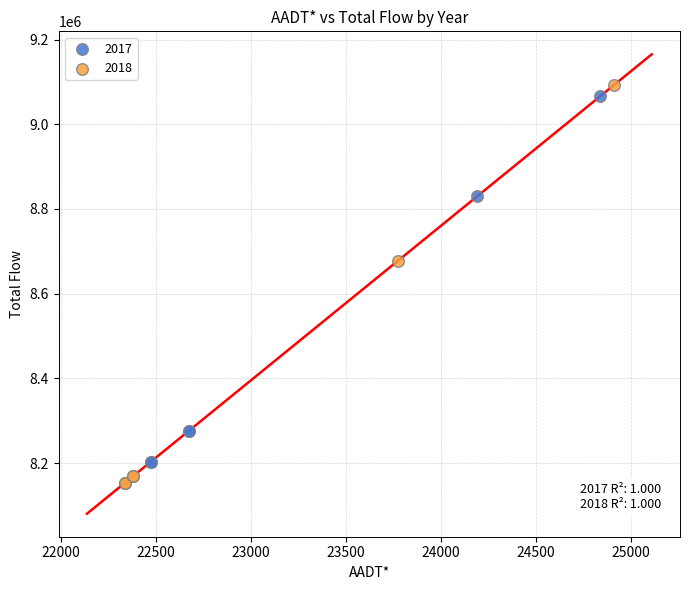

Which series reaches the minimum Y coordinate?

2018